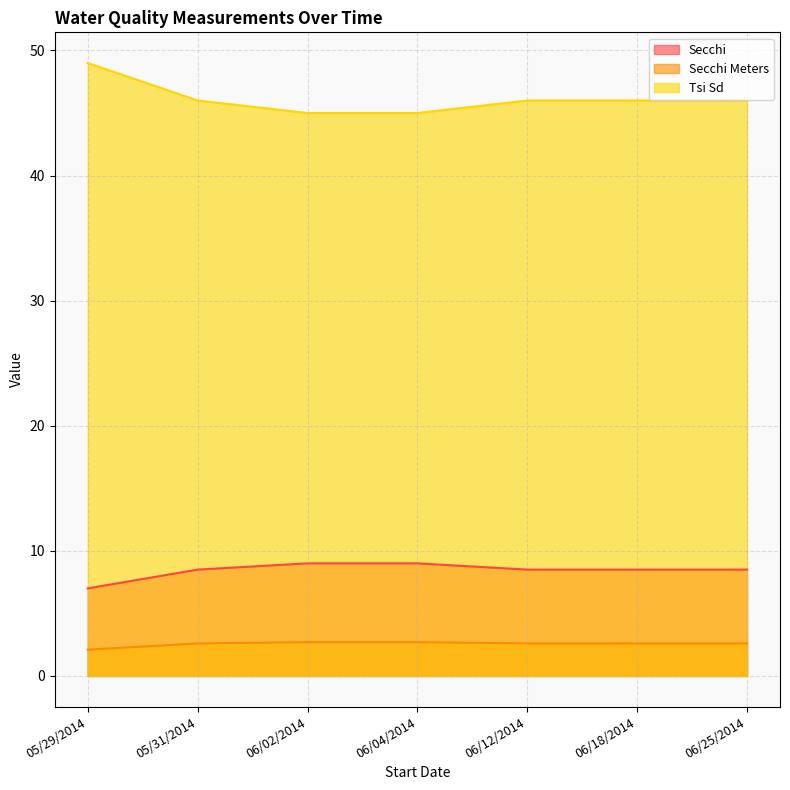

True or false: Secchi and Tsi Sd intersect in this chart.

False